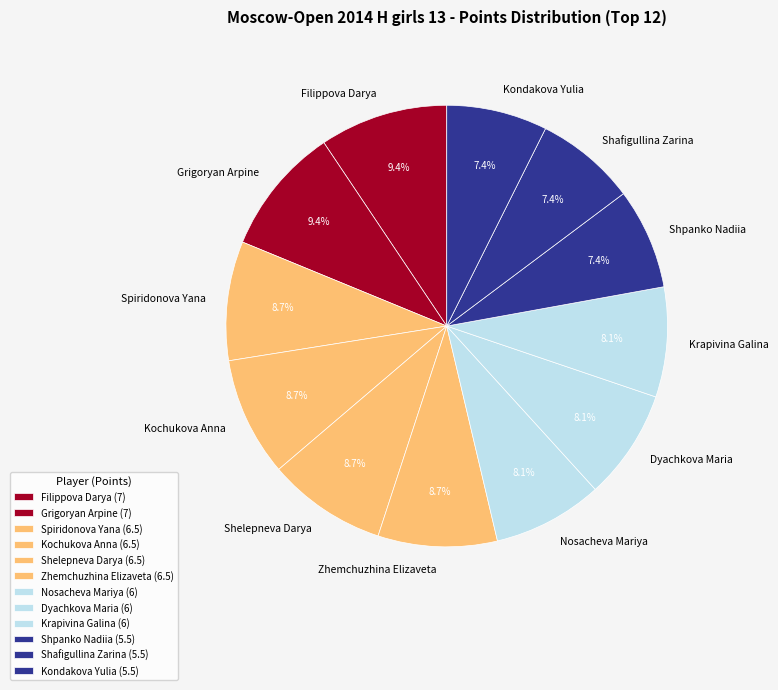

To the nearest percent, what is the difference between the largest and smallest slice percentages?

2%